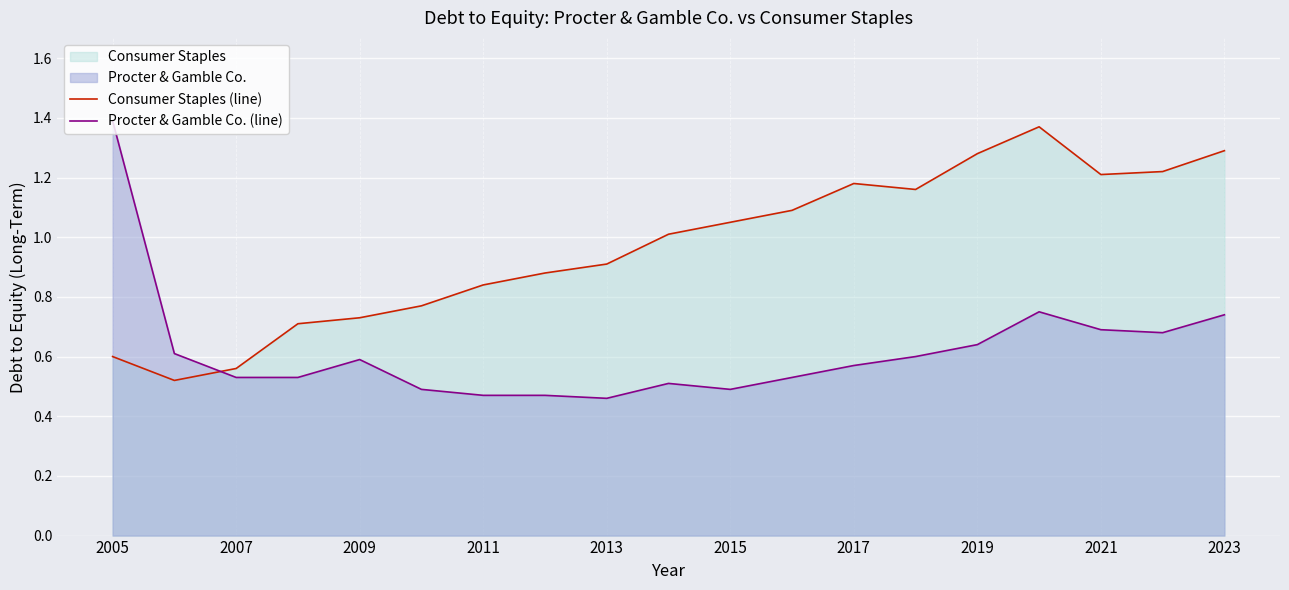

How many intersections are there between Procter & Gamble Co. (line) and Consumer Staples (line)?

1